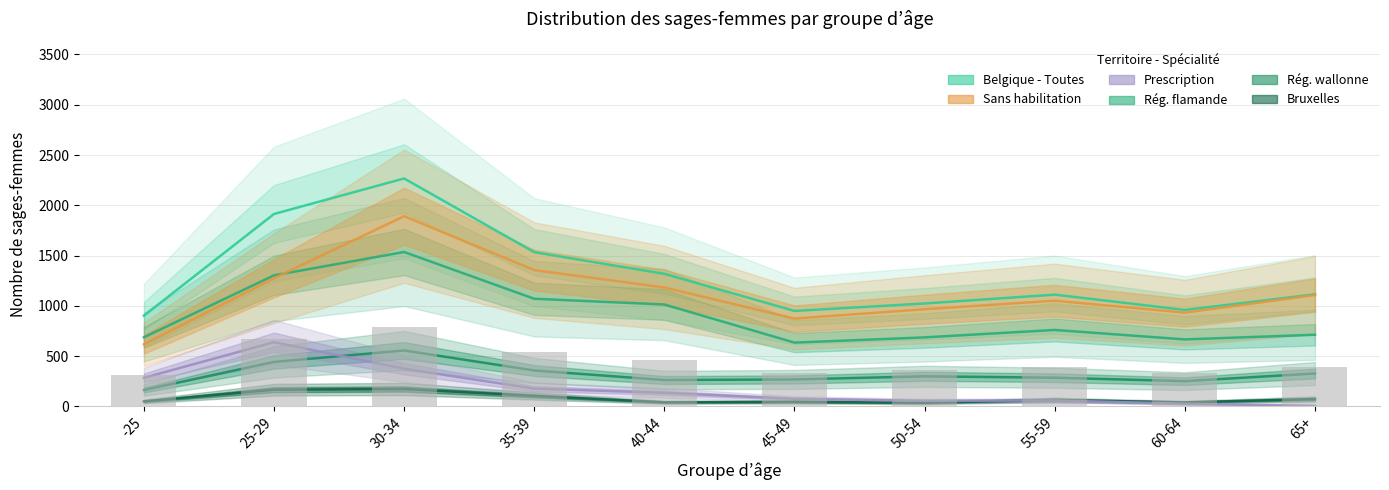

Which category has the highest value in the Region wallonne - Toutes series?

30-34